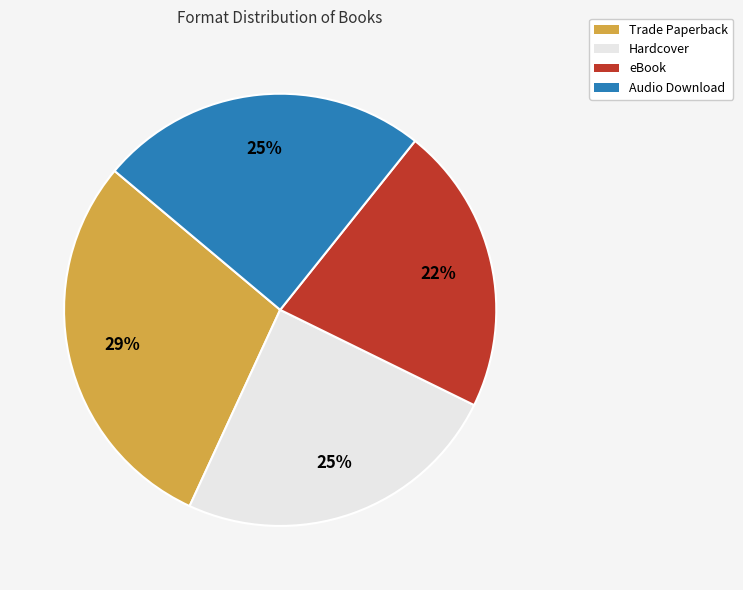

Is it true that eBook is 22% of the pie?

True